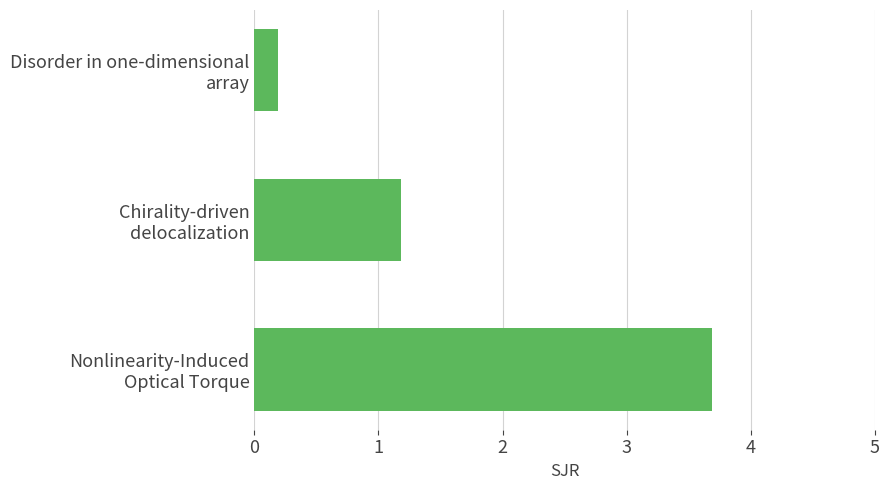

What is the sum of all values?

5.1